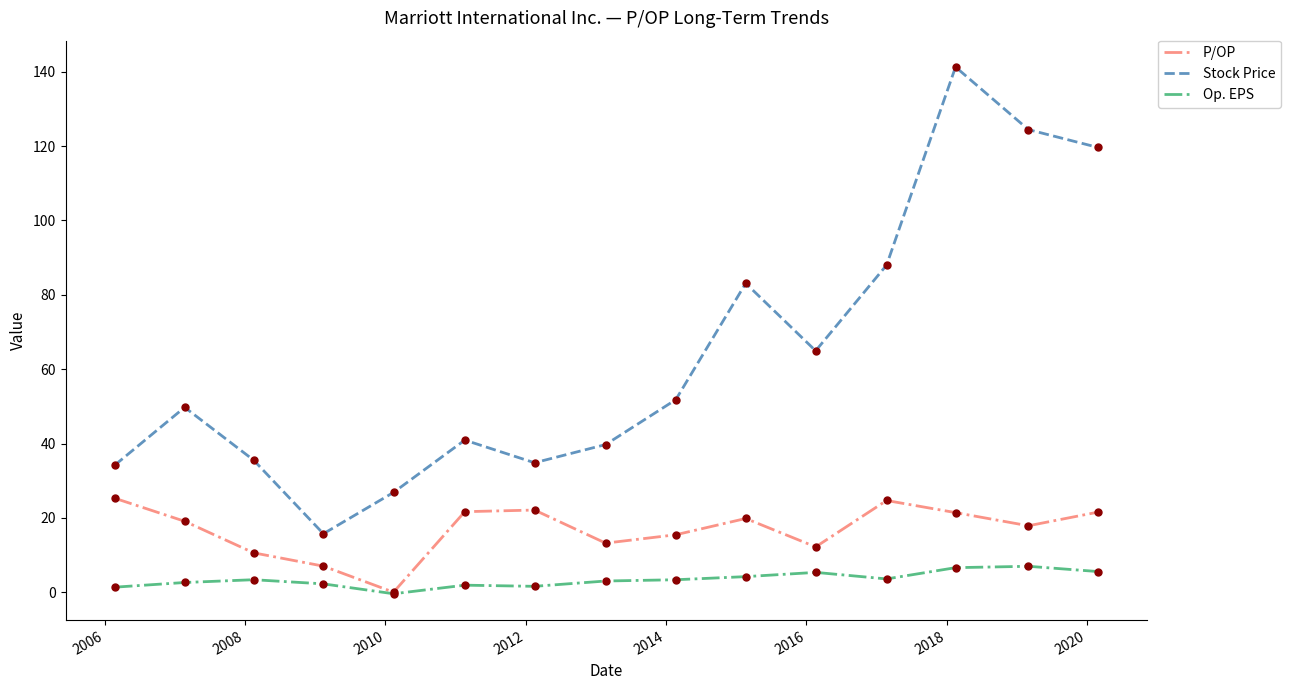

Which series has the largest total across all categories?

Stock Price